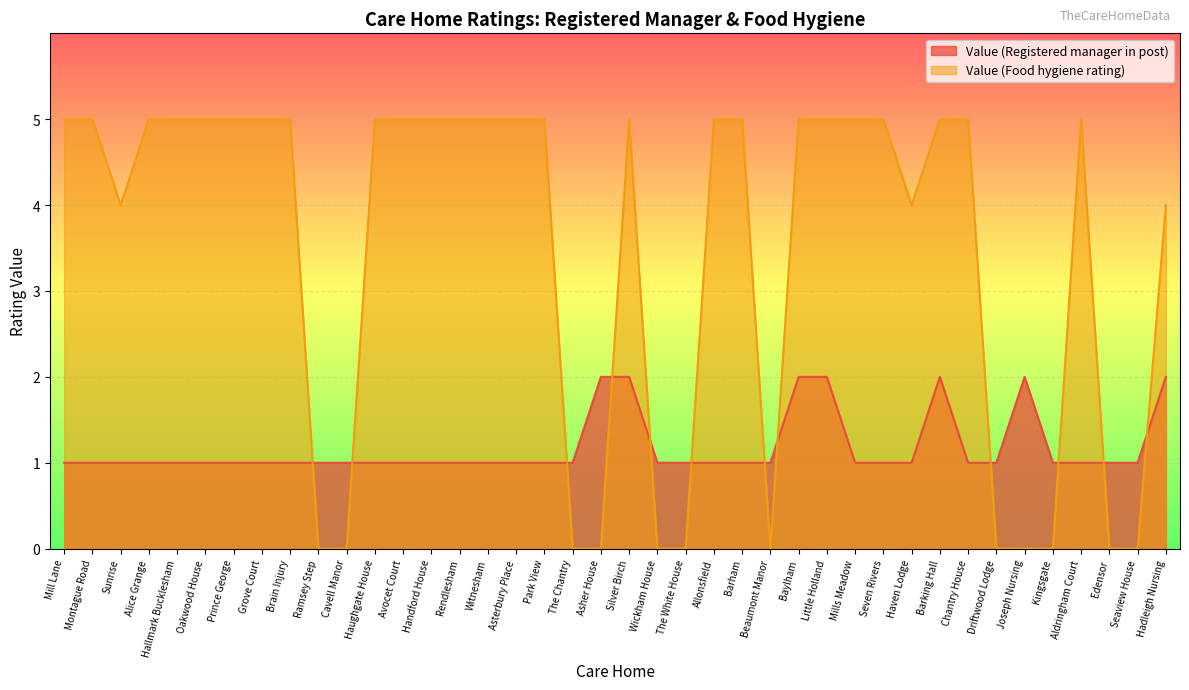

What is the value of the Value (Registered manager in post) point at the 35th from the left?

2